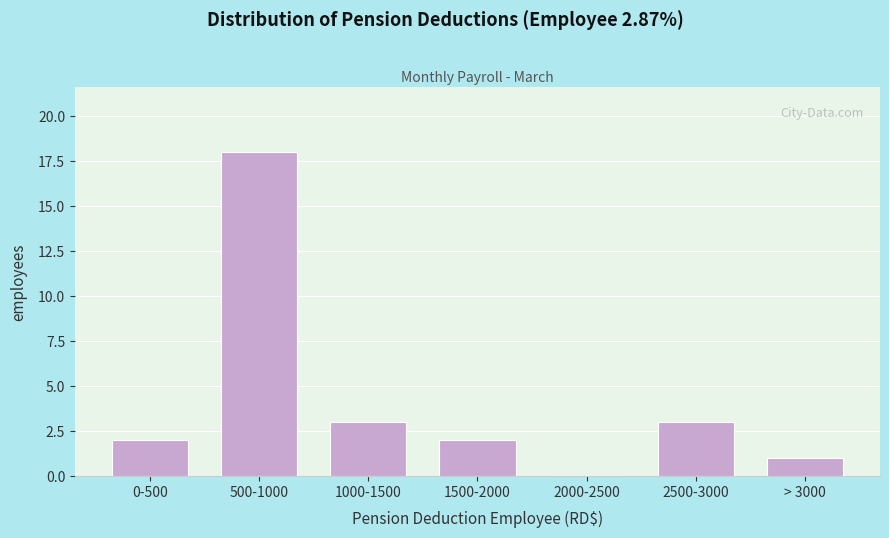

Reading right to left, what are all the values shown in this chart?

> 3000=1	2500-3000=3	2000-2500=0	1500-2000=2	1000-1500=3	500-1000=18	0-500=2